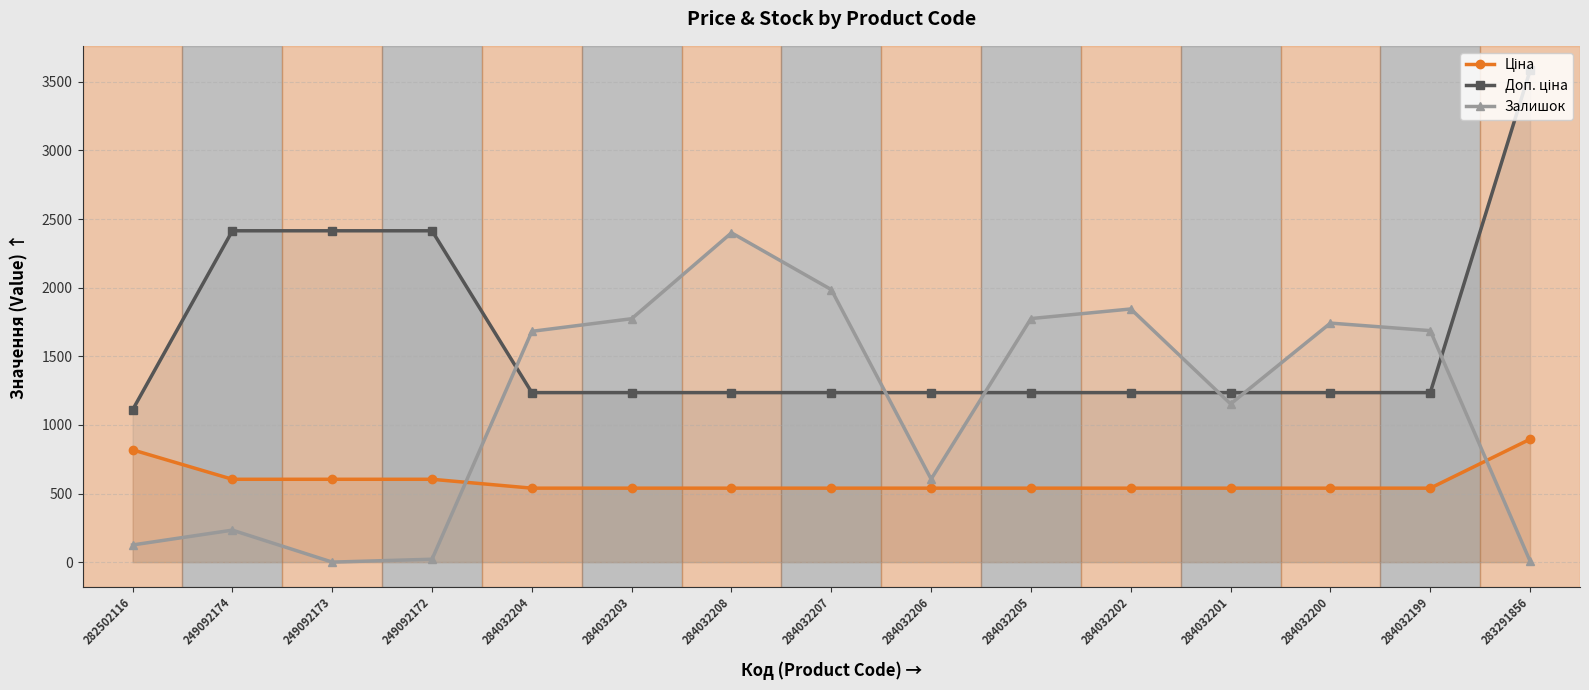

Reading left to right, list all the values displayed in this chart.

Ціна: 282502116=818.5	249092174=603.7	249092173=603.7	249092172=603.7	284032204=539.0	284032203=539.0	284032208=539.0	284032207=539.0	284032206=539.0	284032205=539.0	284032202=539.0	284032201=539.0	284032200=539.0	284032199=539.0	283291856=895.9
Доп. ціна: 282502116=1109.2	249092174=2414.8	249092173=2414.8	249092172=2414.8	284032204=1235.4	284032203=1235.4	284032208=1235.4	284032207=1235.4	284032206=1235.4	284032205=1235.4	284032202=1235.4	284032201=1235.4	284032200=1235.4	284032199=1235.4	283291856=3583.6
Залишок: 282502116=125.0	249092174=233.0	249092173=0.0	249092172=21.0	284032204=1682.0	284032203=1774.0	284032208=2400.0	284032207=1986.0	284032206=605.0	284032205=1775.0	284032202=1845.0	284032201=1153.0	284032200=1742.0	284032199=1687.0	283291856=7.0